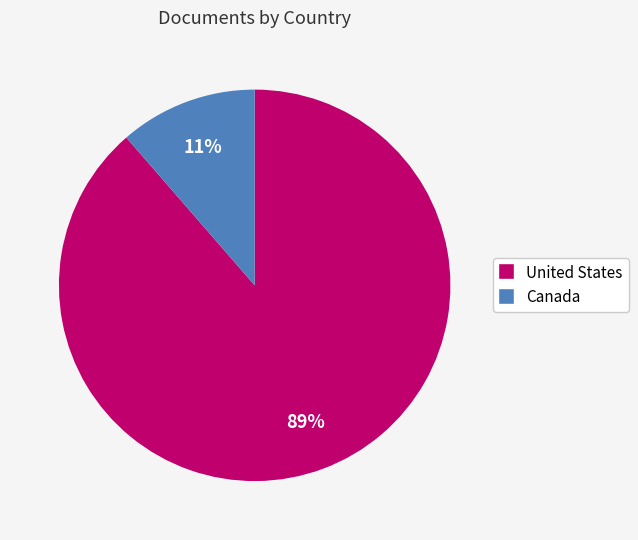

Which category has the biggest portion of the pie?

United States